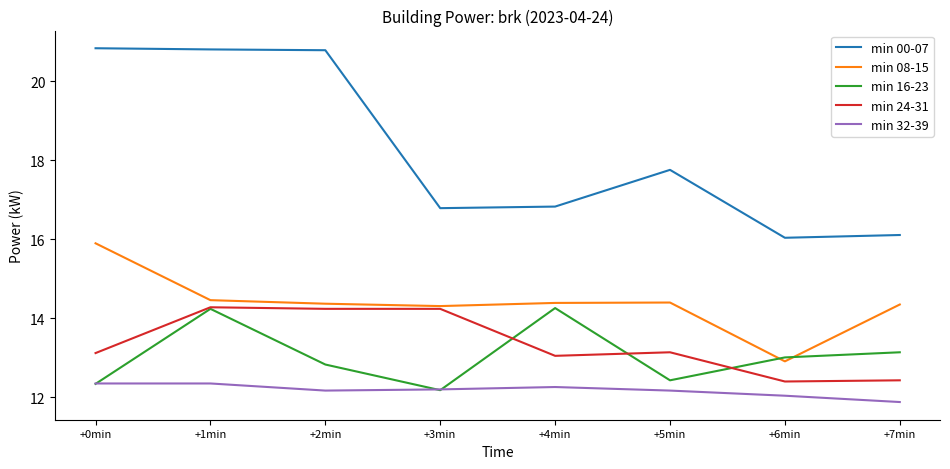

The value of min 08-15 at +3min is 25.3. True or false?

False